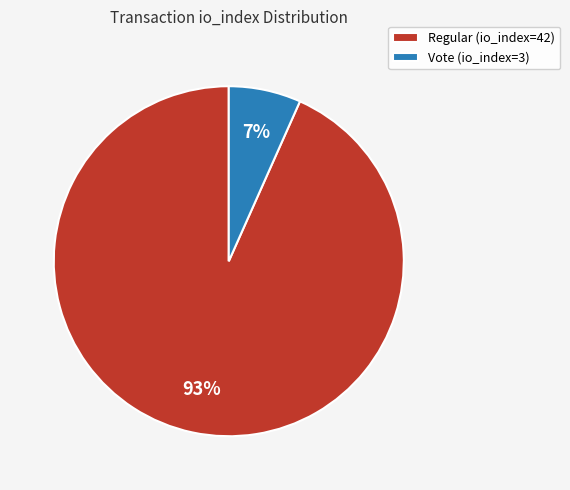

What percentage is the Vote (io_index=3) slice, to the nearest percent?

7%